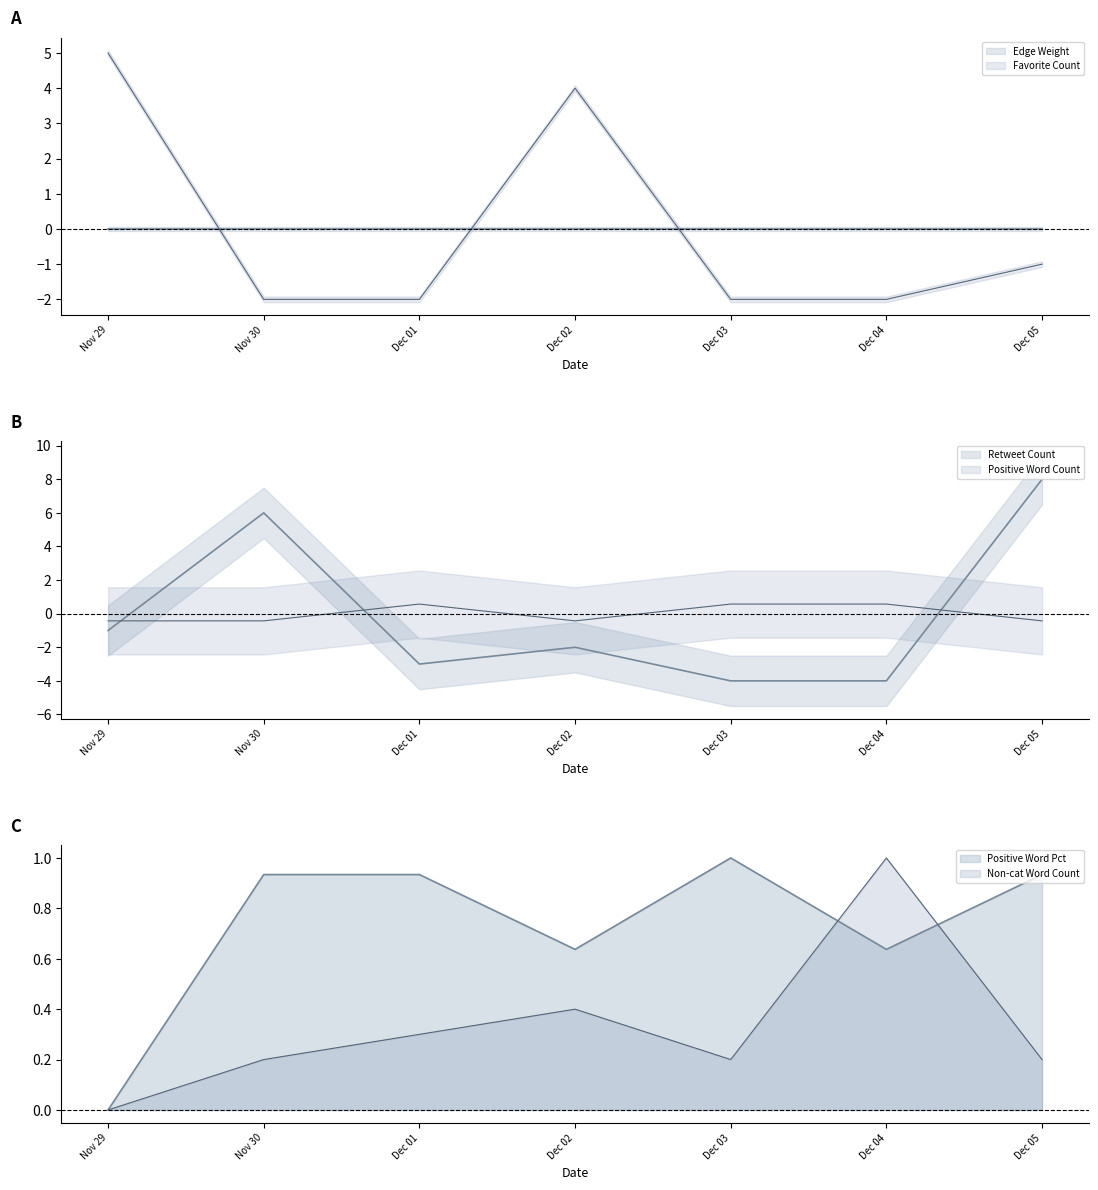

True or false: Positive Word Count and Positive Word Pct cross at least once.

False